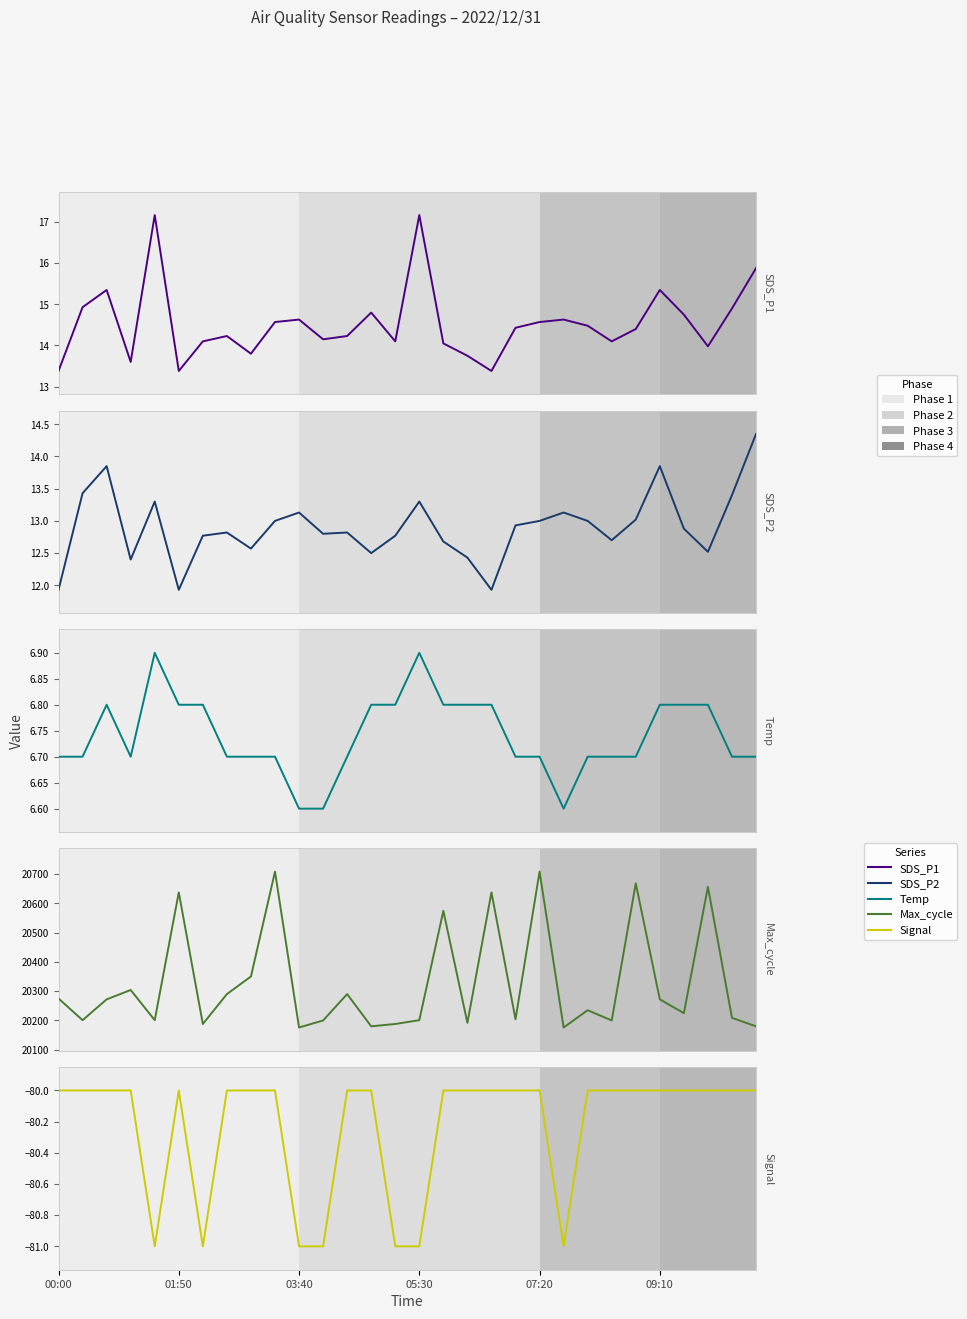

At how many categories does at least one series exceed 1220?

30